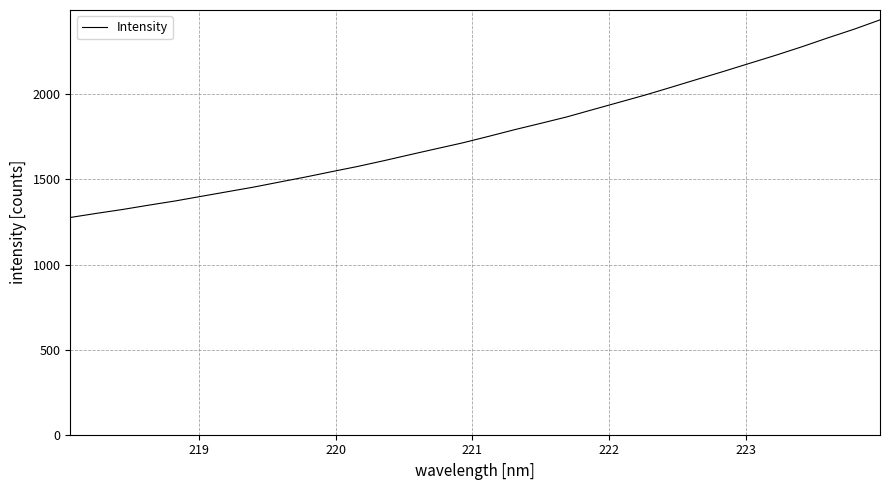

What is the greatest value displayed?

2437.9